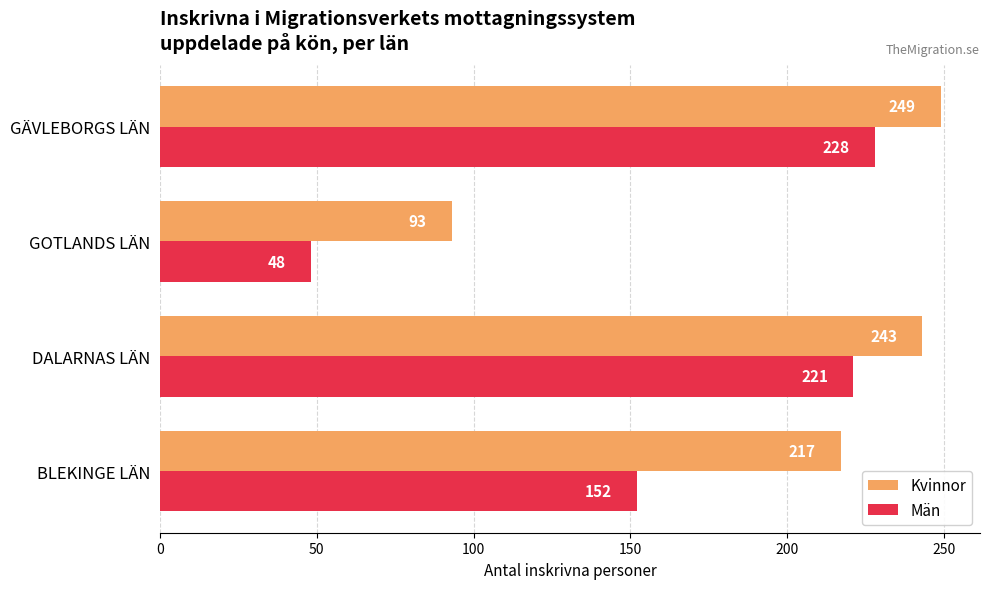

What is the difference between the second highest and second lowest values in the Kvinnor series?

26